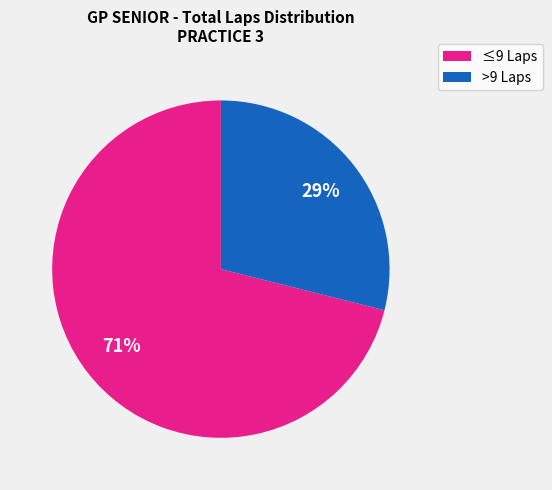

To the nearest percent, what is the difference between the largest and smallest slice percentages?

42%